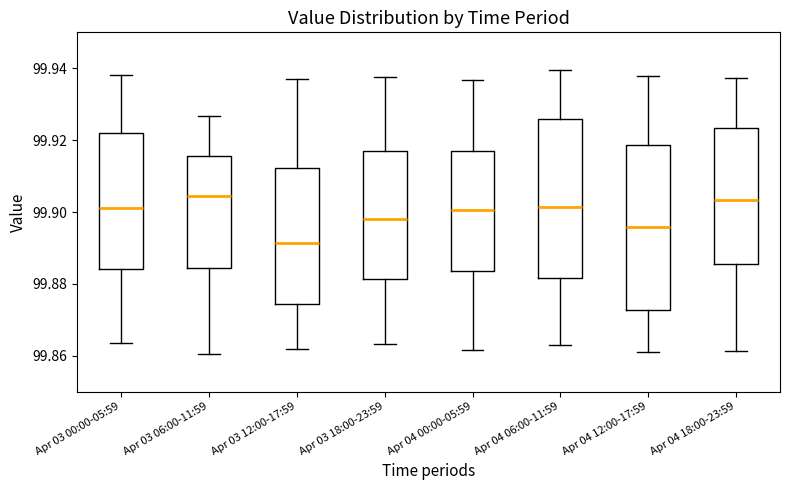

Reading left to right, transcribe this box plot: for each box, give where its median line is, the range the box spans, and where its two whiskers end, as read against the y-axis. The values are not printed on the chart, so give them approximately, as read against the axis.

Apr 03 00:00-05:59: median 99.902, box 99.884 to 99.922, whiskers 99.864 to 99.938
Apr 03 06:00-11:59: median 99.904, box 99.884 to 99.916, whiskers 99.860 to 99.926
Apr 03 12:00-17:59: median 99.892, box 99.874 to 99.912, whiskers 99.862 to 99.936
Apr 03 18:00-23:59: median 99.898, box 99.882 to 99.918, whiskers 99.864 to 99.938
Apr 04 00:00-05:59: median 99.900, box 99.884 to 99.918, whiskers 99.862 to 99.936
Apr 04 06:00-11:59: median 99.902, box 99.882 to 99.926, whiskers 99.862 to 99.940
Apr 04 12:00-17:59: median 99.896, box 99.872 to 99.918, whiskers 99.862 to 99.938
Apr 04 18:00-23:59: median 99.904, box 99.886 to 99.924, whiskers 99.862 to 99.938